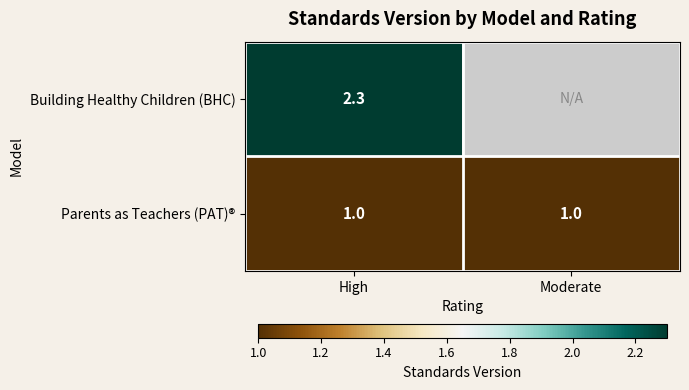

What is the approximate value of Parents as Teachers (PAT)® at Moderate?

1.0